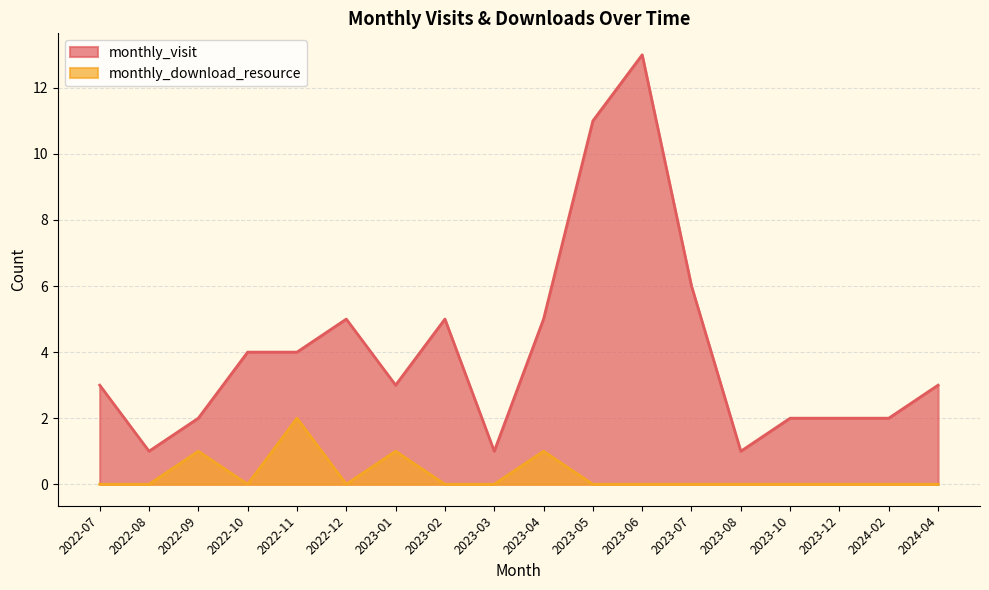

True or false: monthly_download_resource and monthly_visit cross at least once.

False